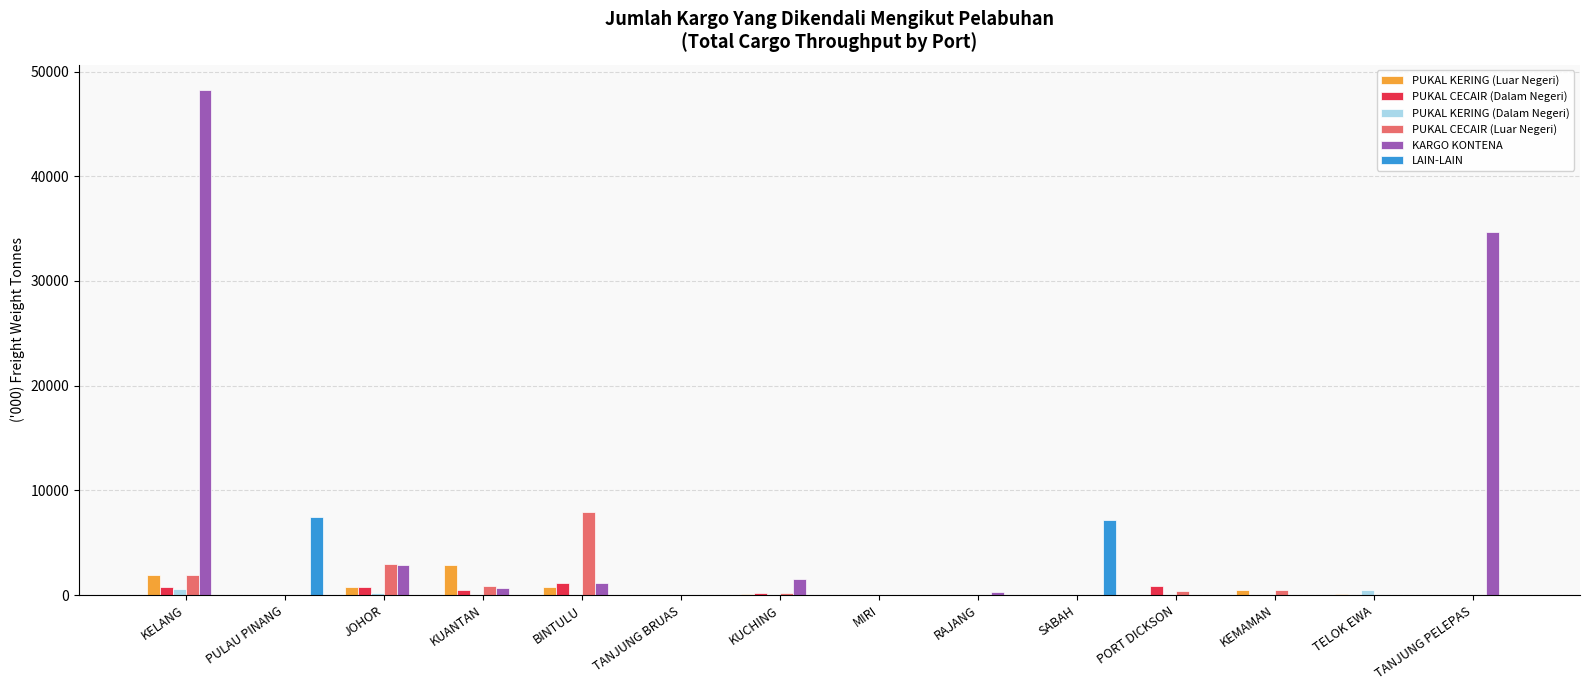

Is the value of KARGO KONTENA at JOHOR greater than the value of PUKAL KERING (Dalam Negeri) at PULAU PINANG?

Yes